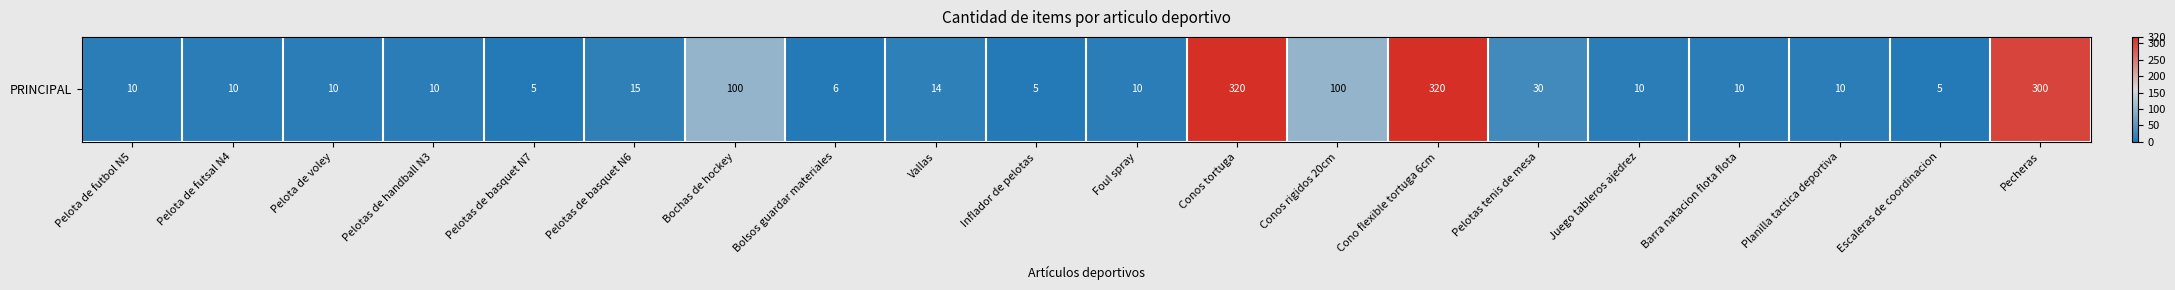

Rank the categories by value from highest to lowest.

Conos tortuga, Cono flexible tortuga 6cm, Pecheras, Bochas de hockey, Conos rigidos 20cm, Pelotas tenis de mesa, Pelotas de basquet N6, Vallas, Pelota de futbol N5, Pelota de futsal N4, Pelota de voley, Pelotas de handball N3, Foul spray, Juego tableros ajedrez, Barra natacion flota flota, Planilla tactica deportiva, Bolsos guardar materiales, Pelotas de basquet N7, Inflador de pelotas, Escaleras de coordinacion